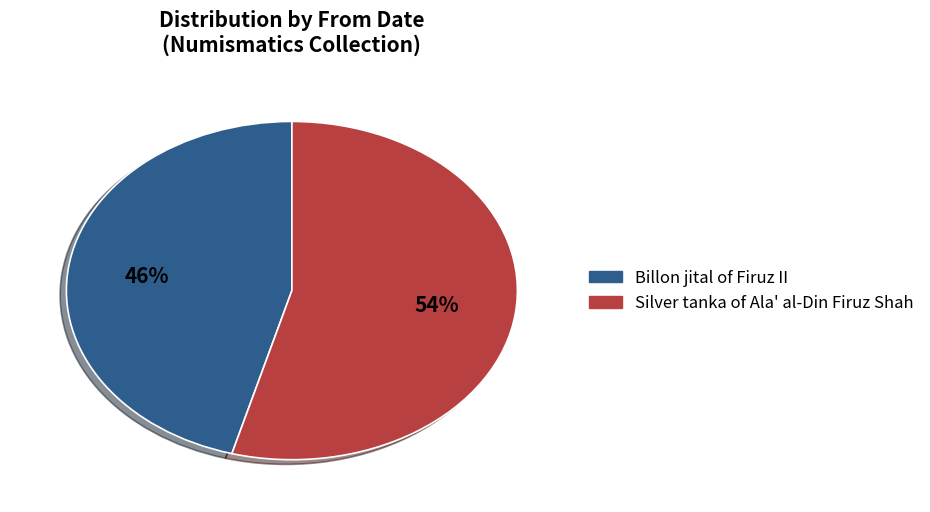

Is there a majority slice in this chart?

Yes